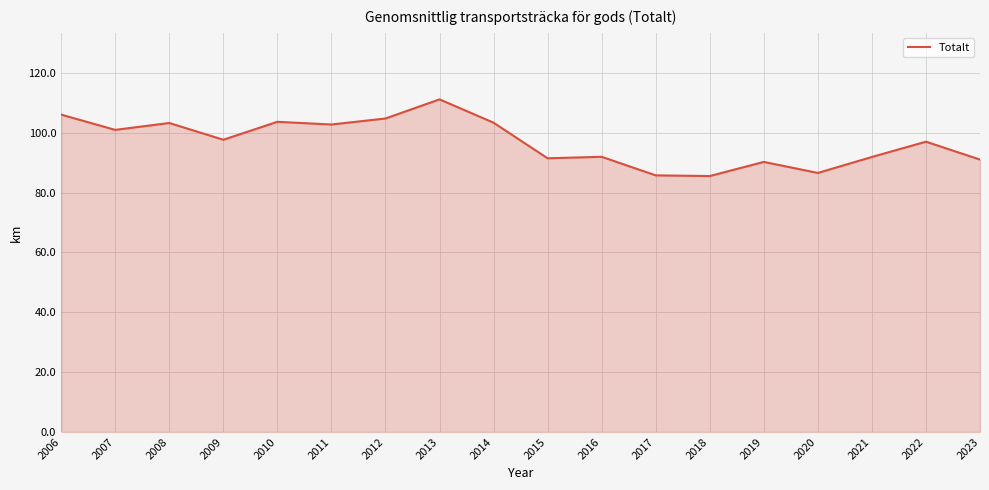

What is the change in value from 2016 to 2018?

-6.4